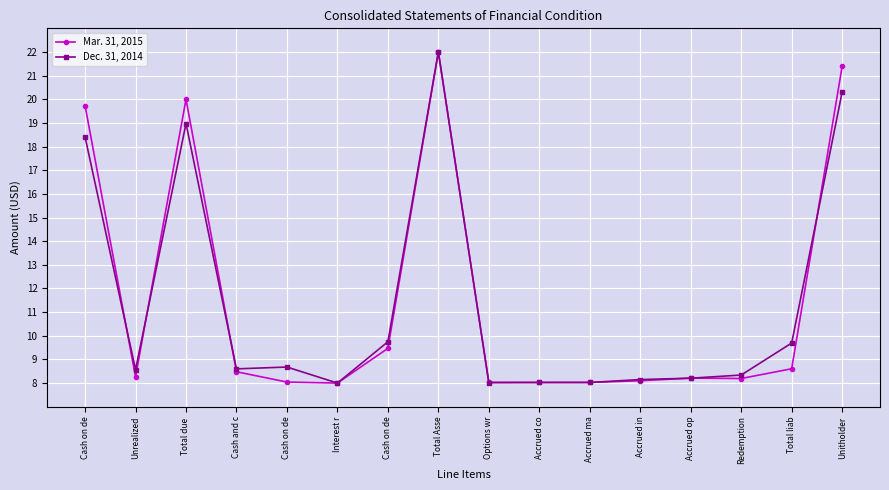

The value of Dec. 31, 2014 at Cash on de is 3.2. True or false?

False